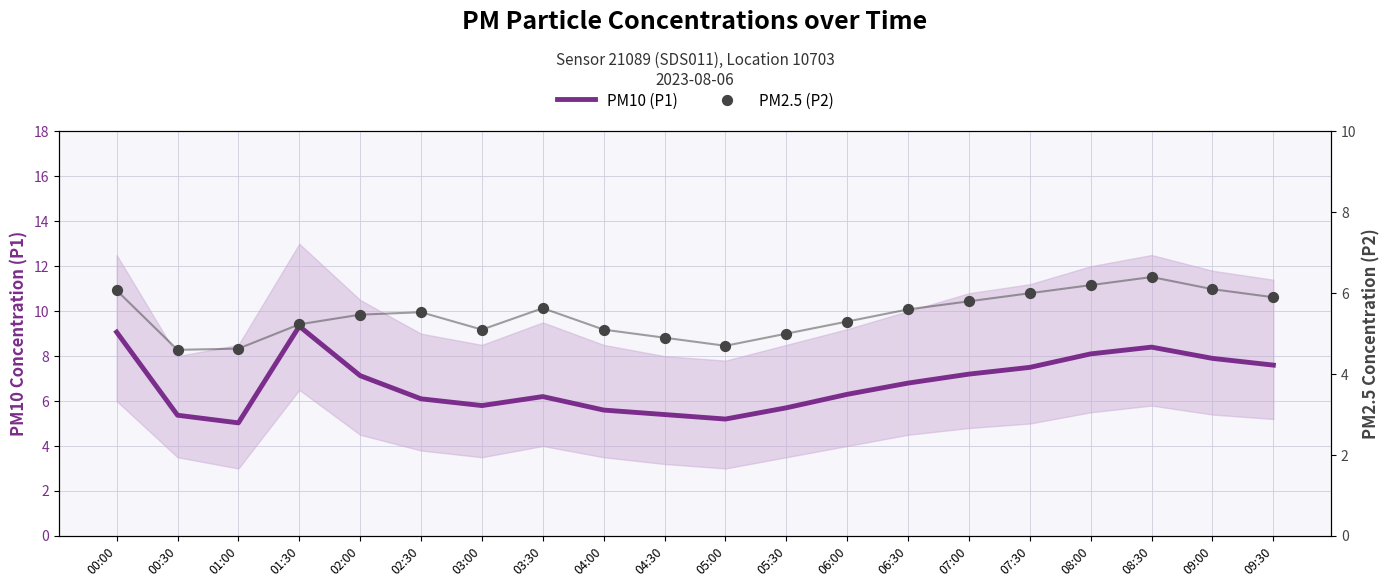

What are all the series names shown in the legend?

PM10 (P1), PM2.5 (P2)